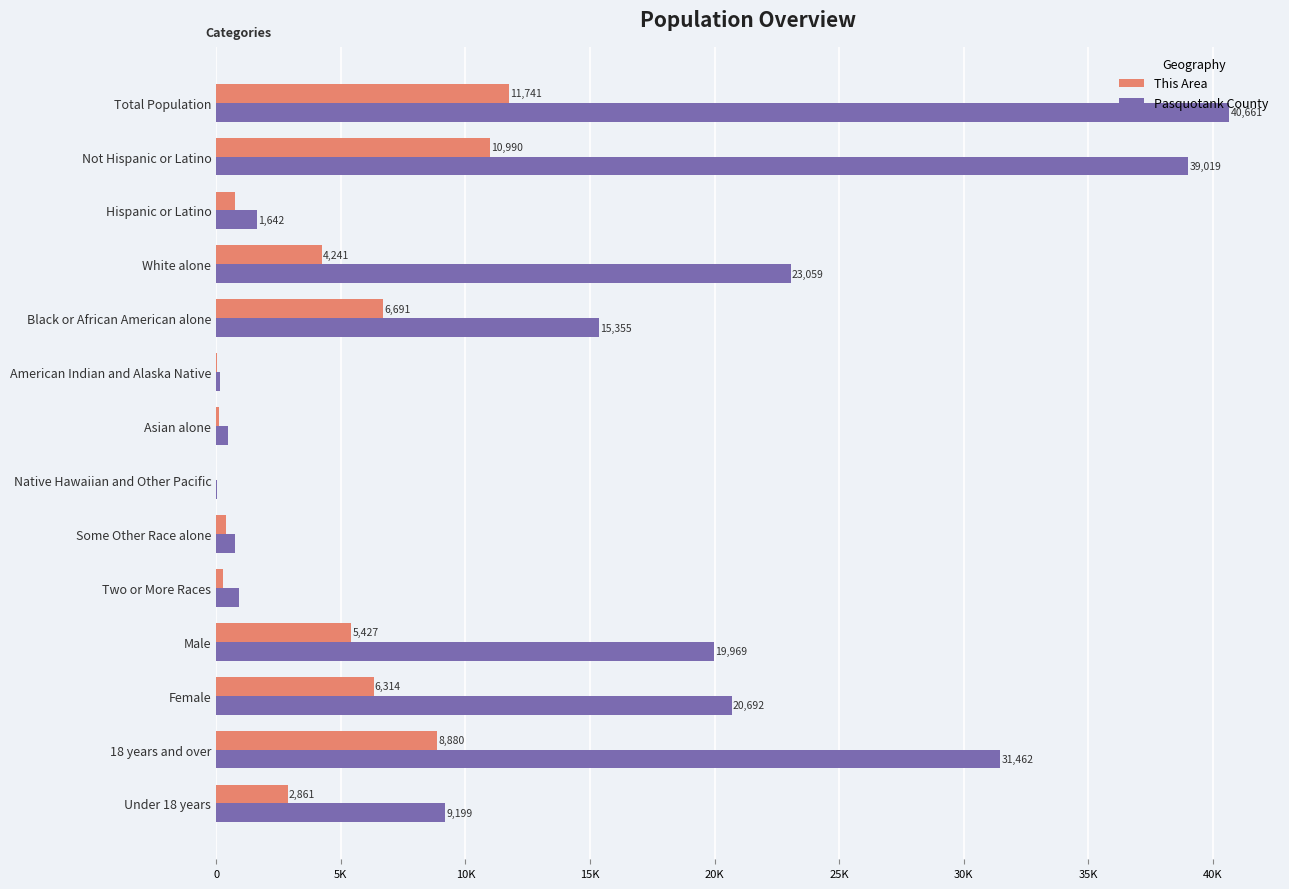

Which series has the largest total across all categories?

Pasquotank County